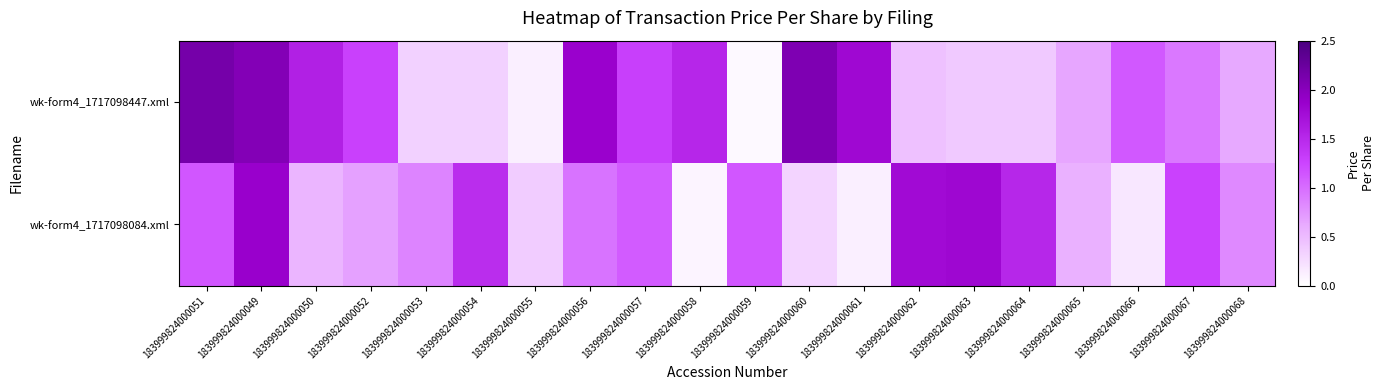

At which category is the sum across all series the highest?

183999824000049